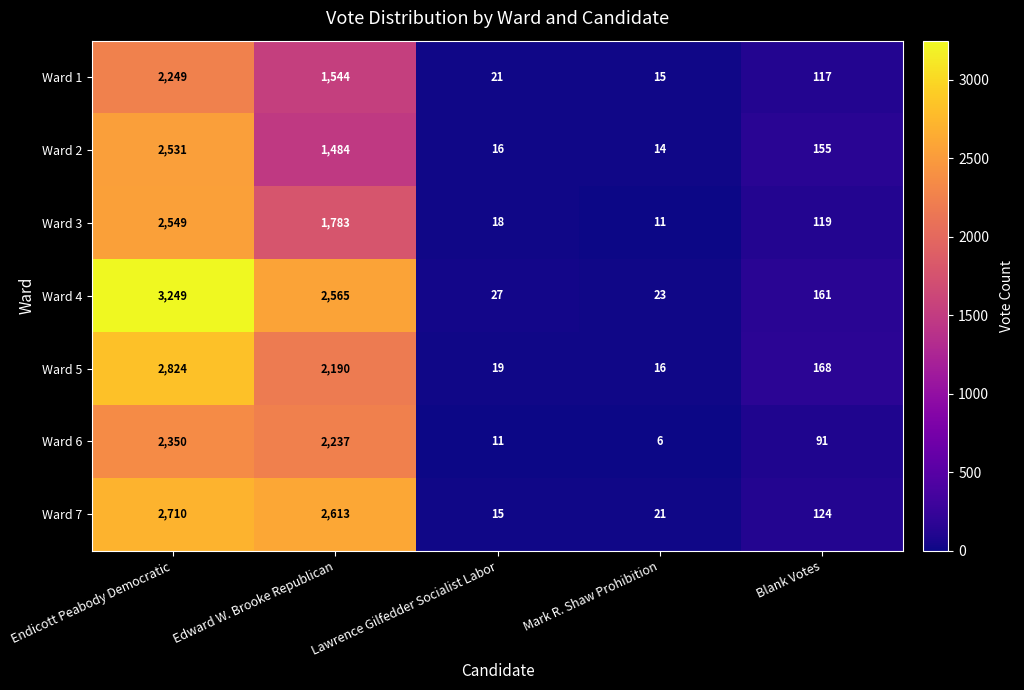

At which category is the sum across all series the highest?

Endicott Peabody Democratic